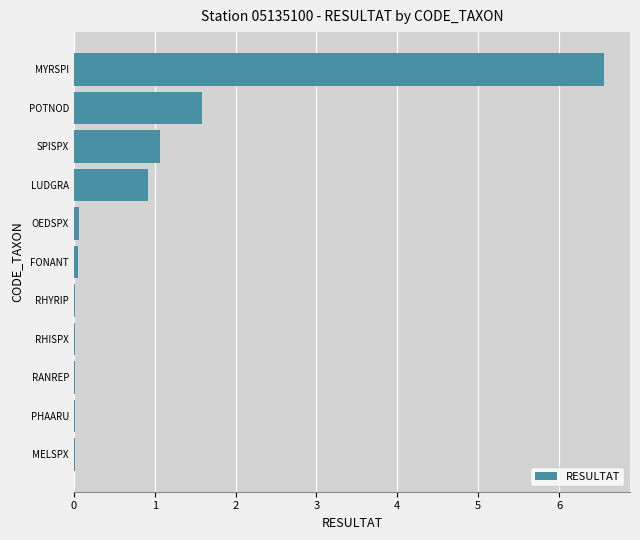

Does the chart contain stacked bars?

No